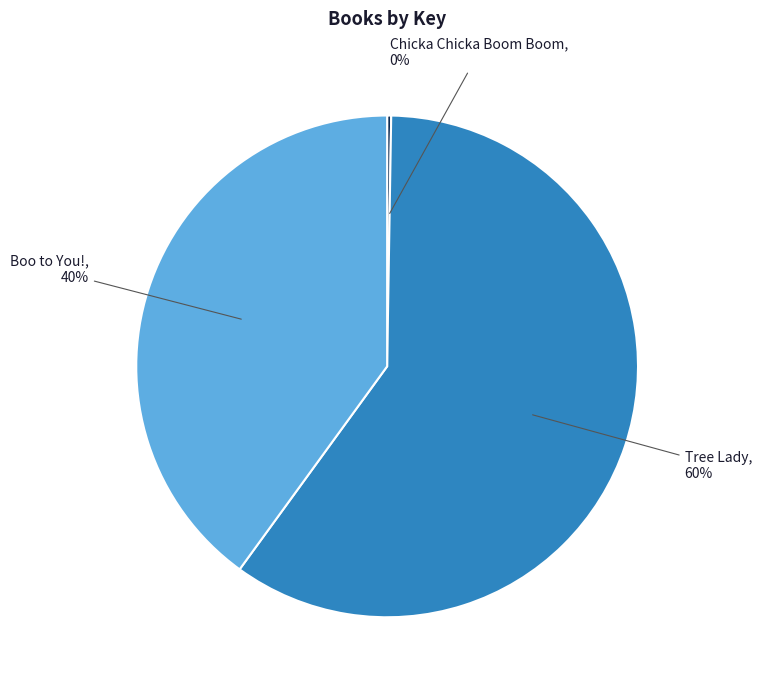

Between Tree Lady and Boo to You!, which is larger?

Tree Lady